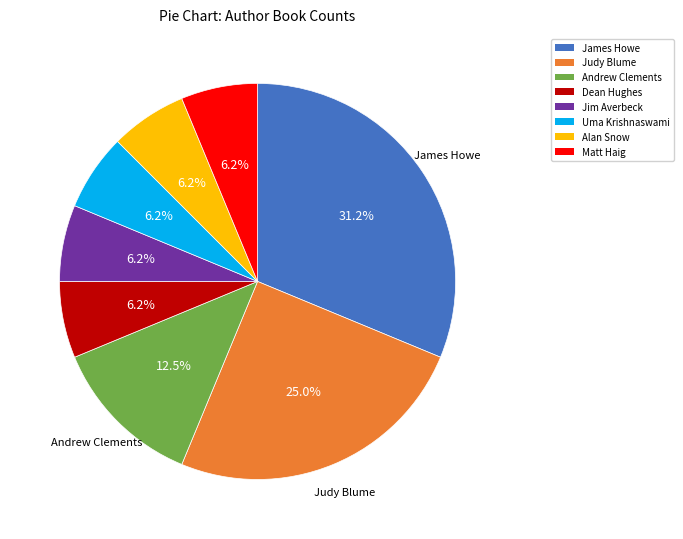

Is there any slice that represents more than half of the pie?

No